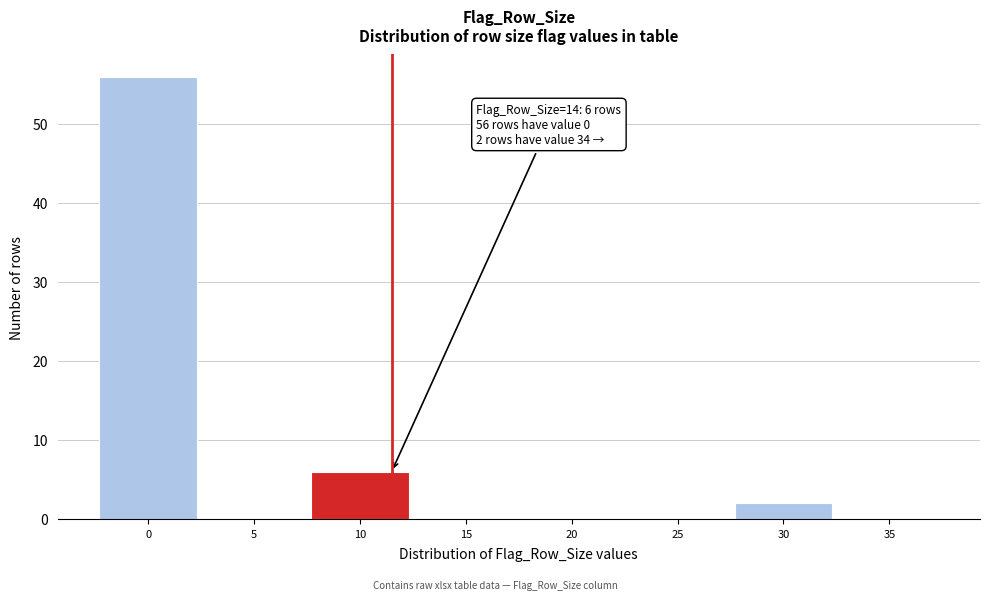

Reading right to left, list all the values displayed in this chart.

35=0	30=2	25=0	20=0	15=0	10=6	5=0	0=56